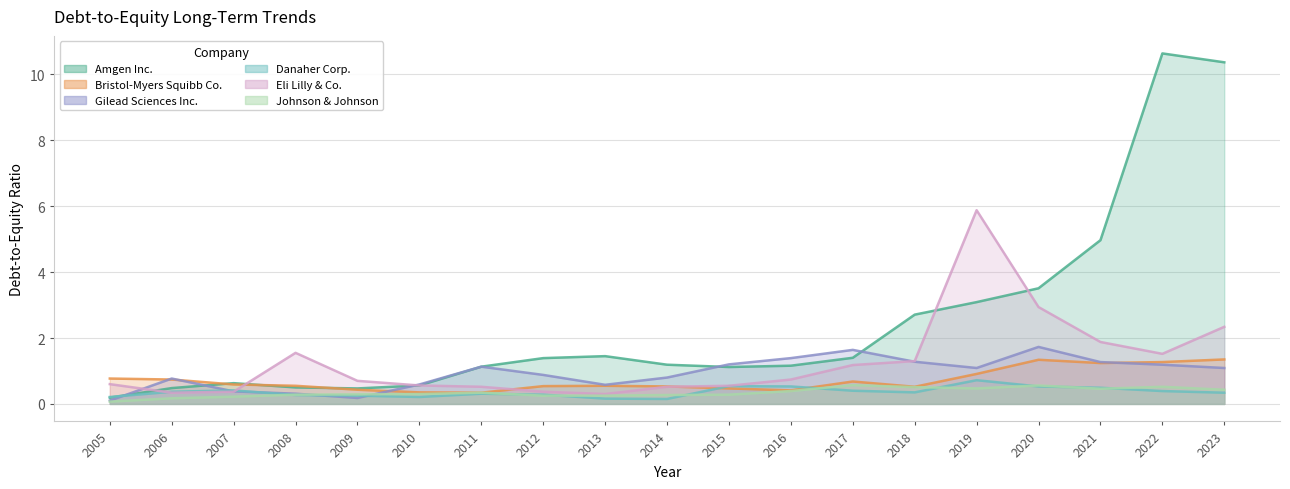

True or false: Johnson & Johnson and Amgen Inc. intersect in this chart.

False